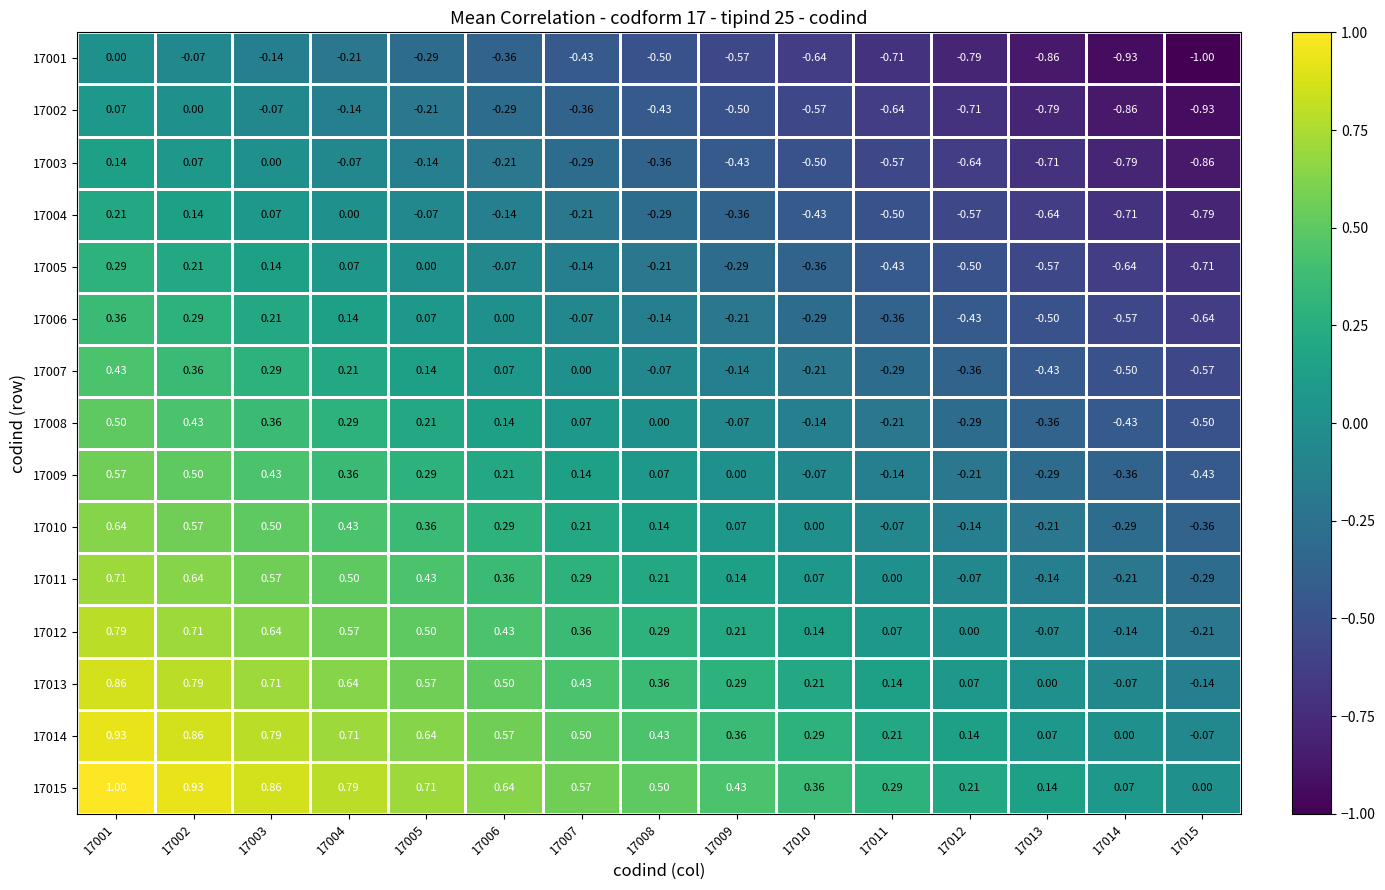

Is the value of 17006 at 17003 greater than the value of 17007 at 17011?

Yes